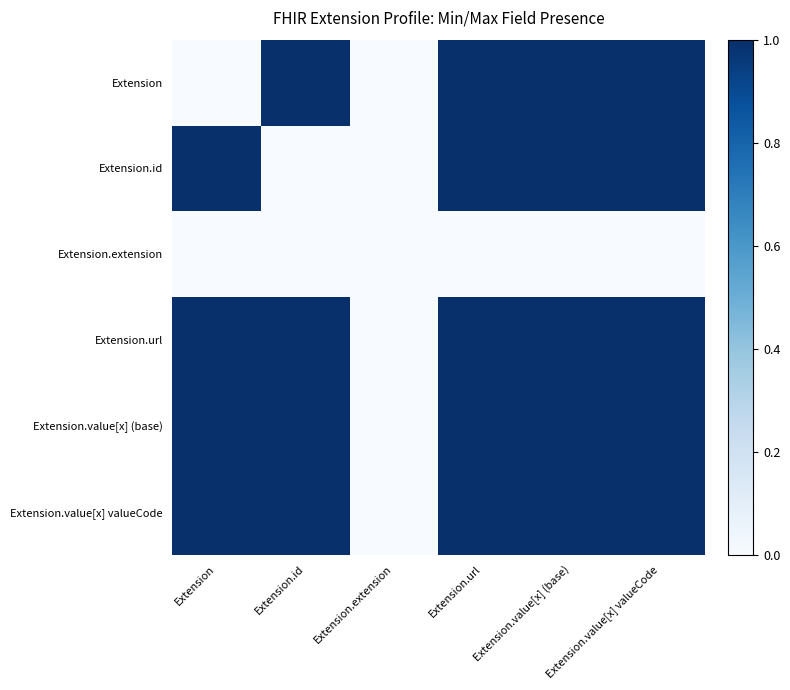

At how many categories does at least one series exceed 0?

5